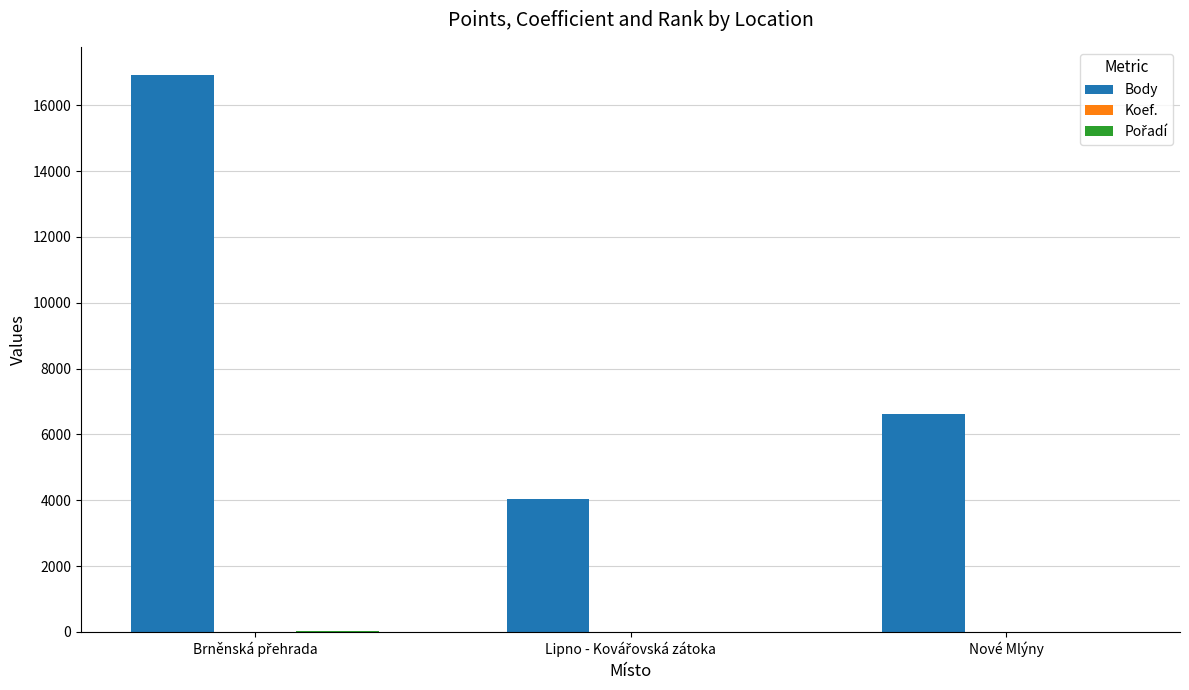

The Body series shows 6623 at Nové Mlýny. True or false?

True